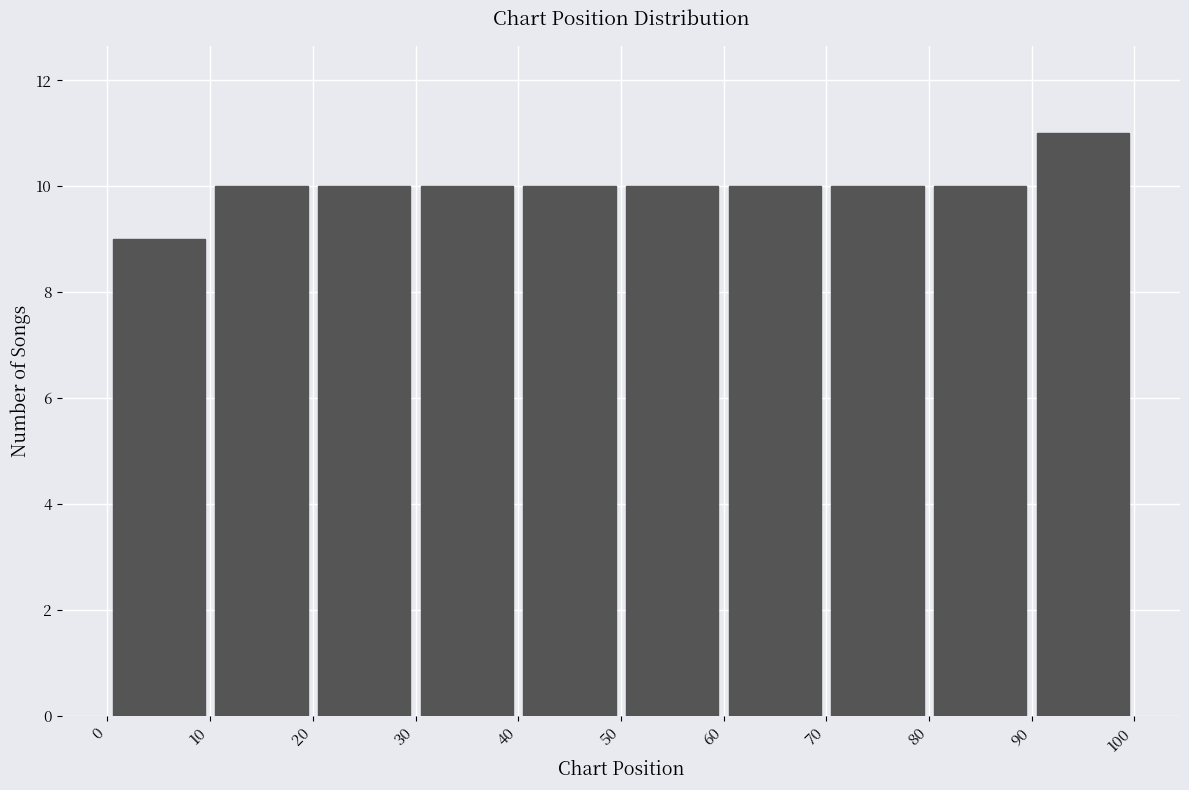

Reading left to right, transcribe this chart: for each bar, give the range it covers on the x-axis and its height. The values are not printed on the chart, so give them approximately, as read against the axis.

0 to 10: 9
10 to 20: 10
20 to 30: 10
30 to 40: 10
40 to 50: 10
50 to 60: 10
60 to 70: 10
70 to 80: 10
80 to 90: 10
90 to 100: 11